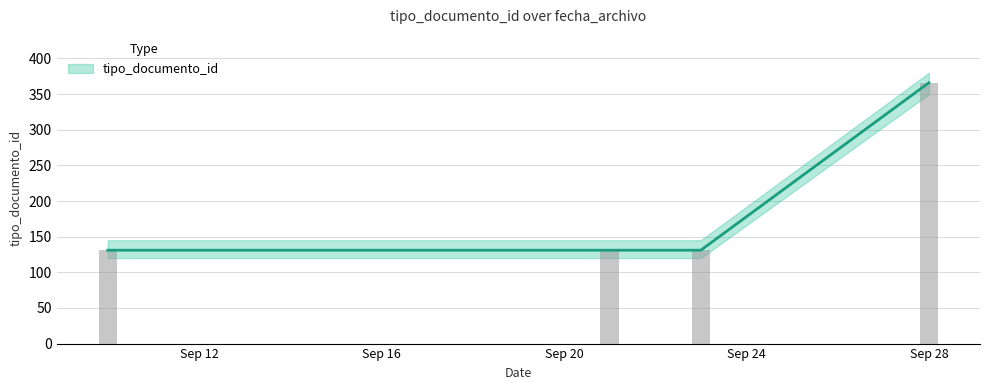

What is the value of the 3rd bar from the left?

131